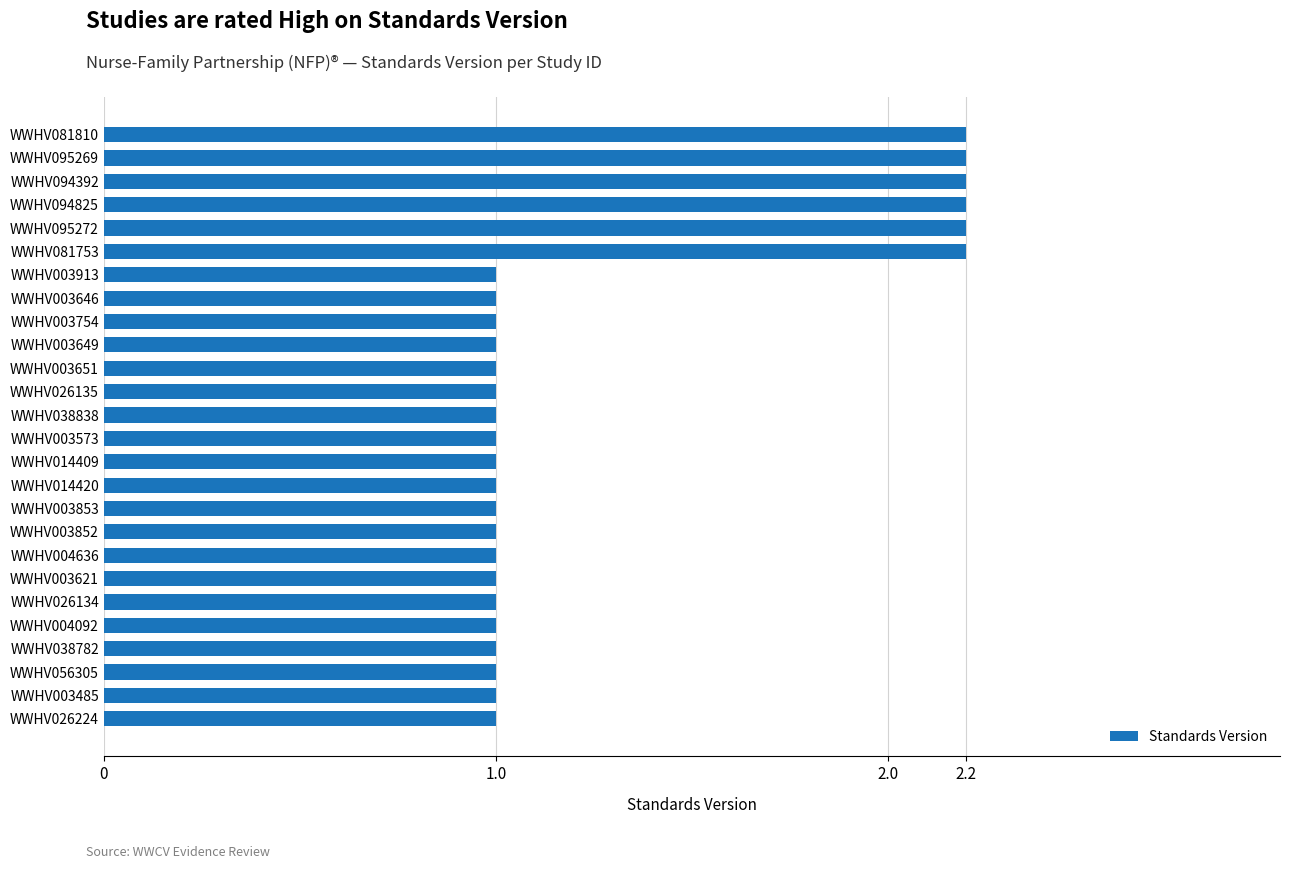

How many values are between 1 and 2?

20